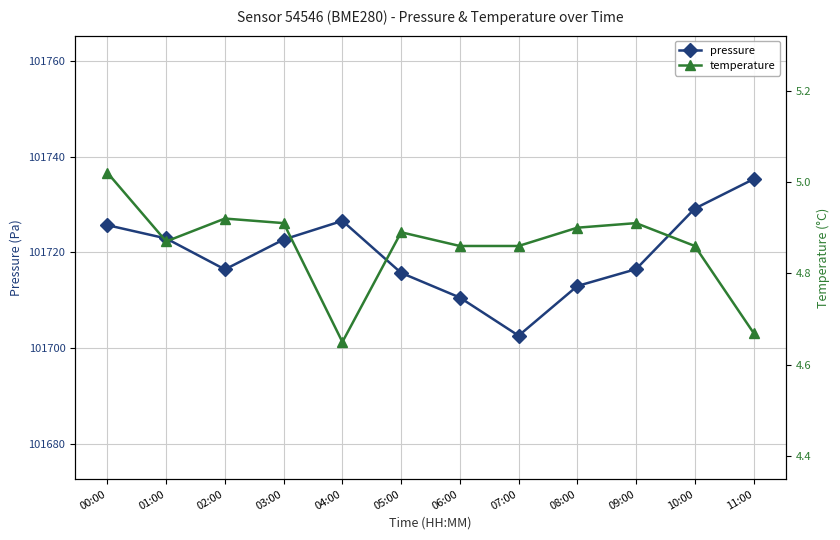

At which category does pressure reach its first local valley?

02:00